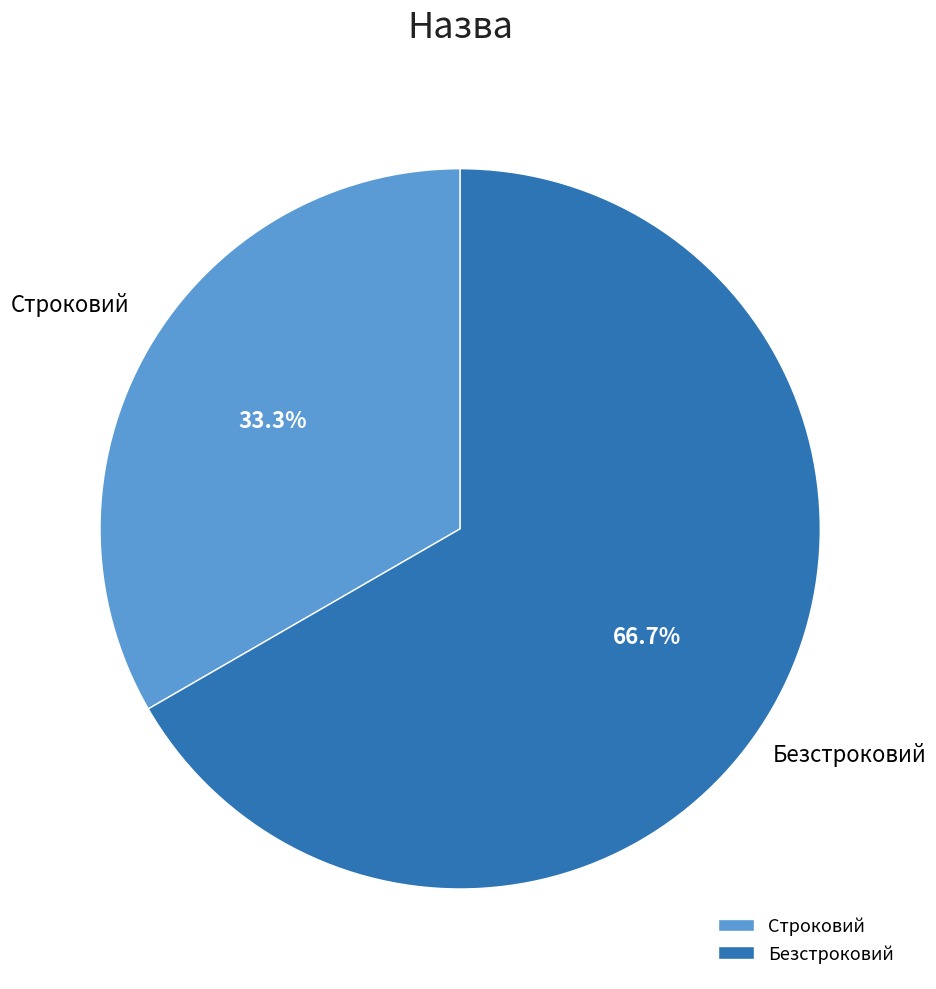

To the nearest percent, what is the difference between the Строковий and Безстроковий slice percentages?

33%